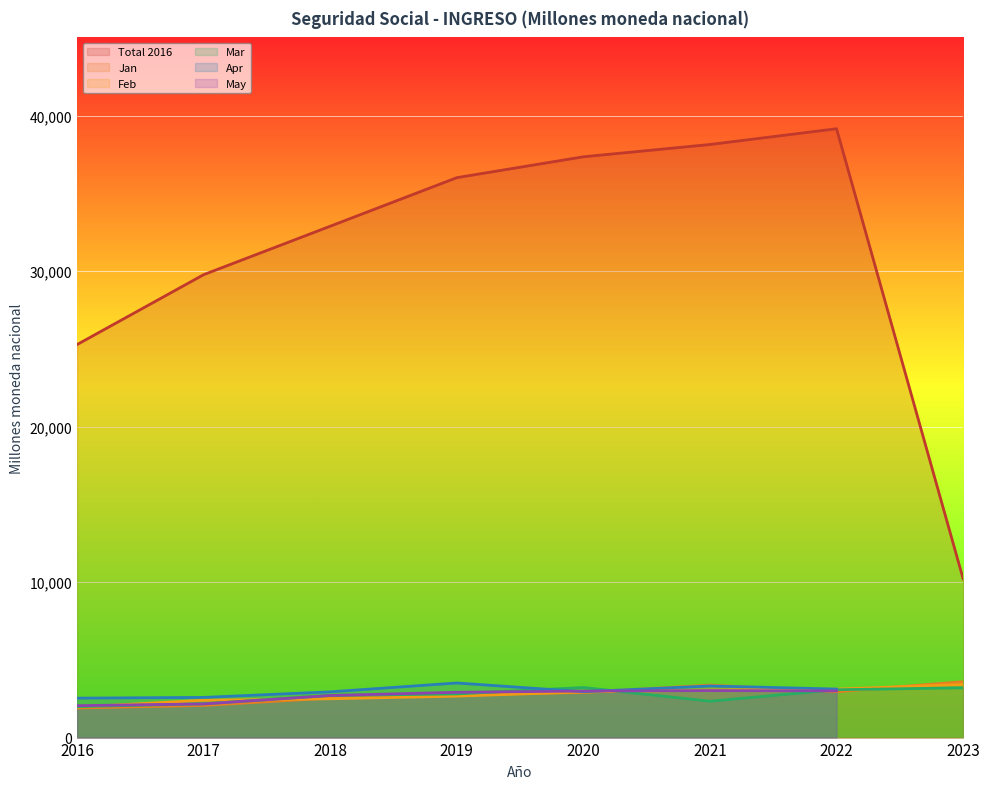

Between 2022 and 2021, which is larger?

2022